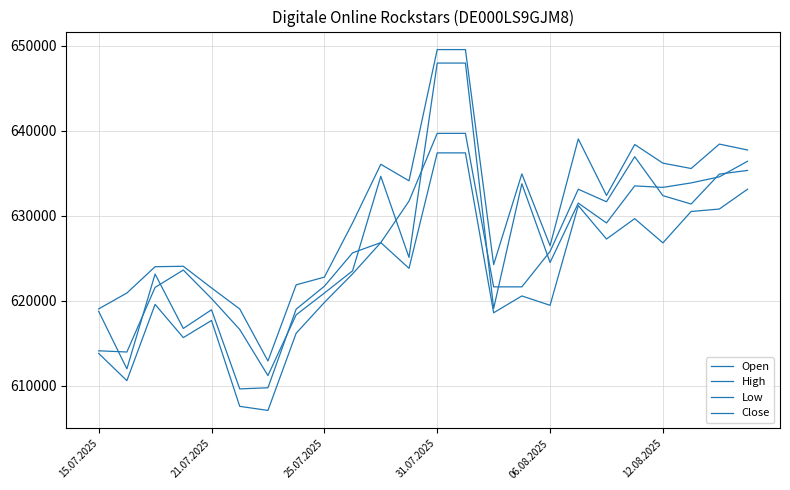

At how many categories does at least one series exceed 621266?

20